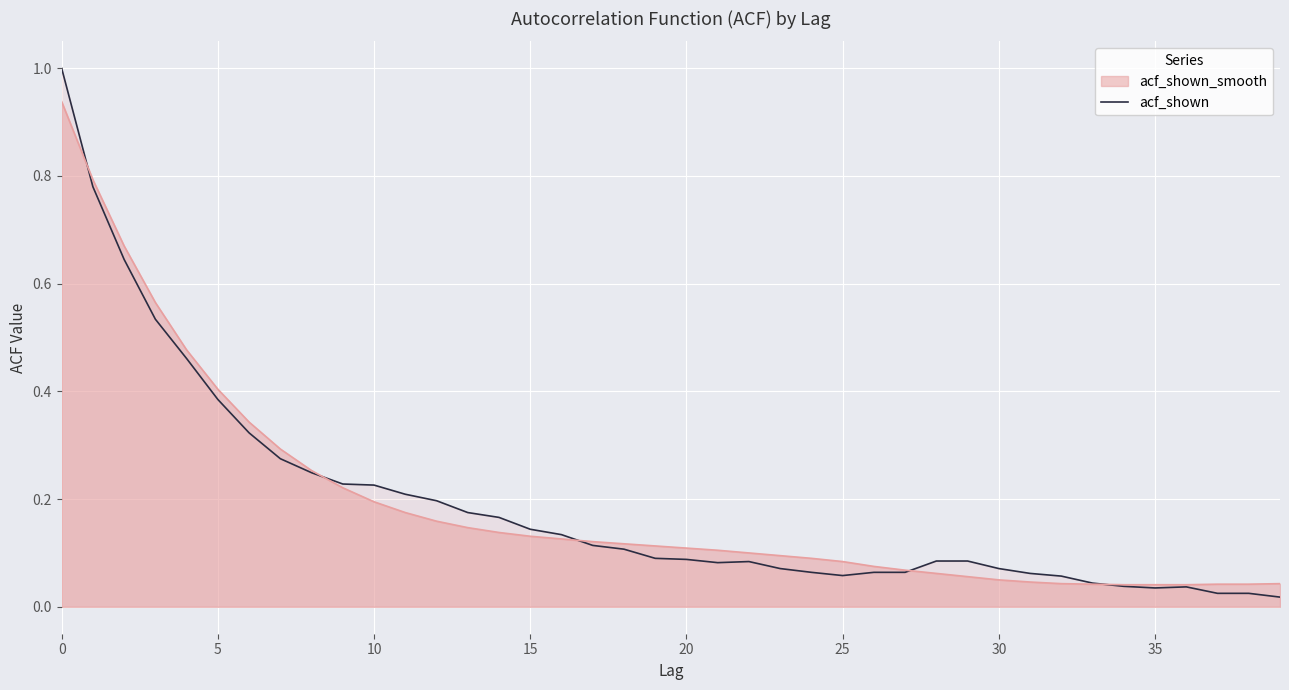

Is it true that the value at 10 is 0.2?

True